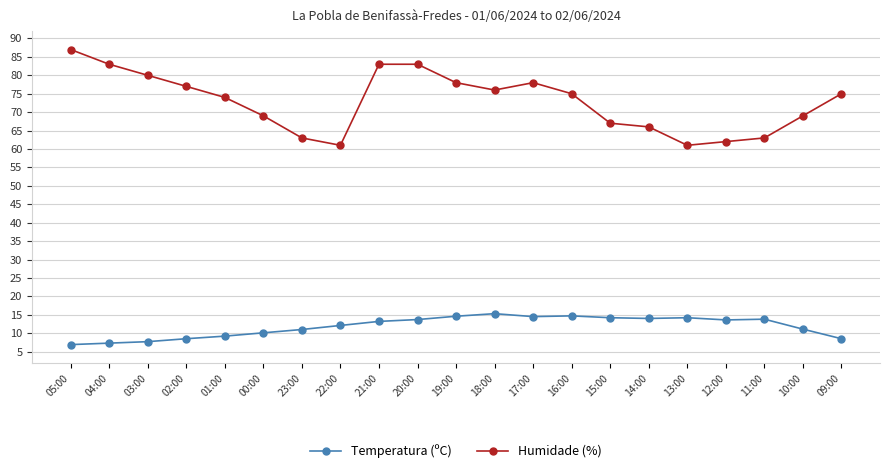

What are all the series names shown in the legend?

Temperatura (ºC), Humidade (%)